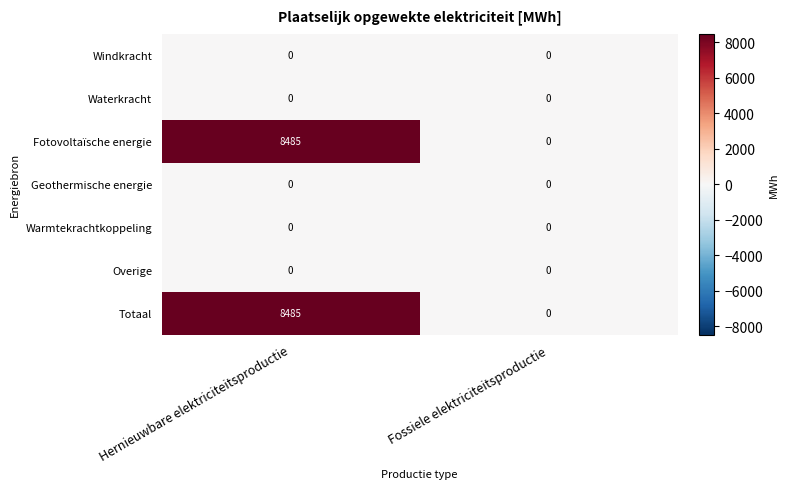

At which category is the sum across all series the highest?

Hernieuwbare elektriciteitsproductie